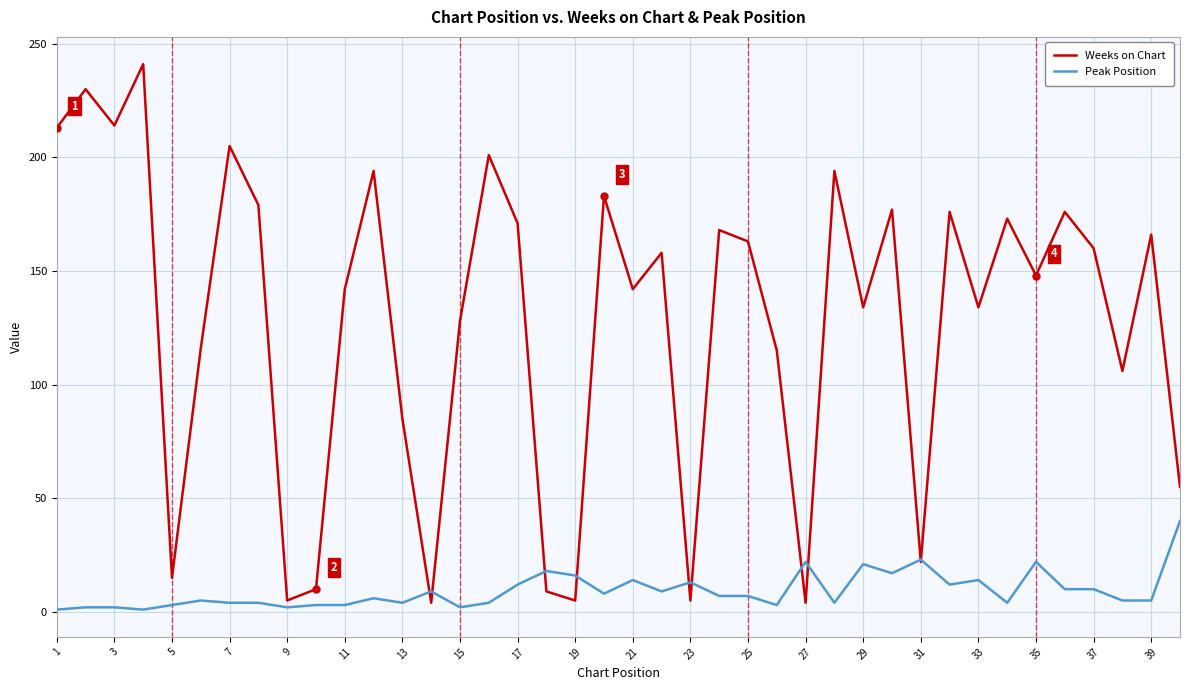

What are all the series names shown in the legend?

Weeks on Chart, Peak Position